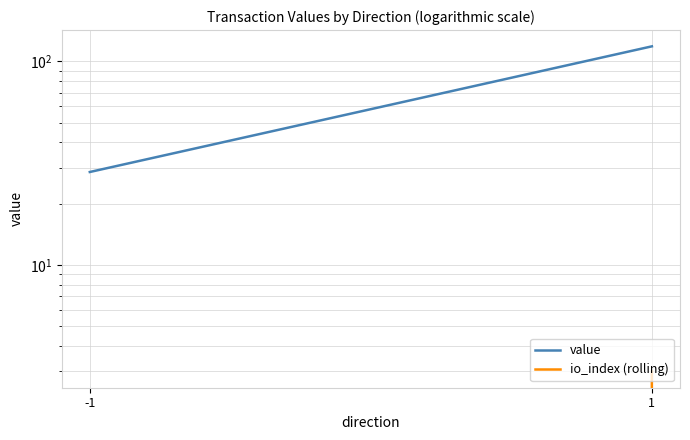

Is it true that value equals 28.6 at -1?

True